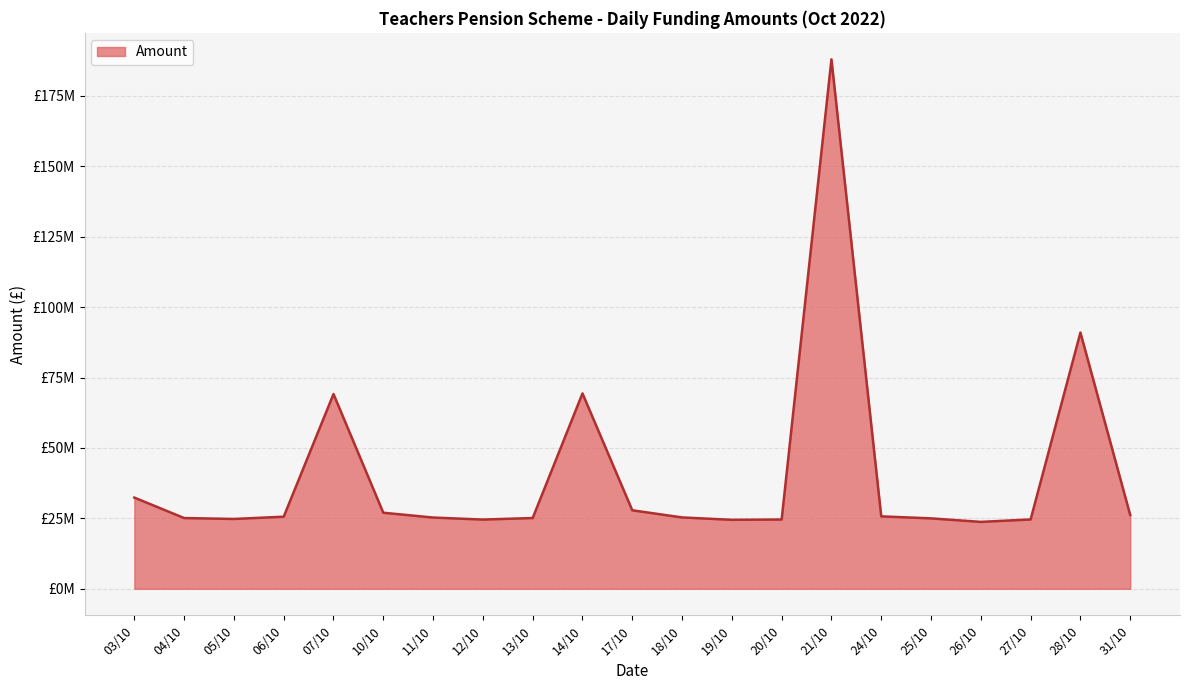

Between 27/10 and 26/10, which is larger?

27/10